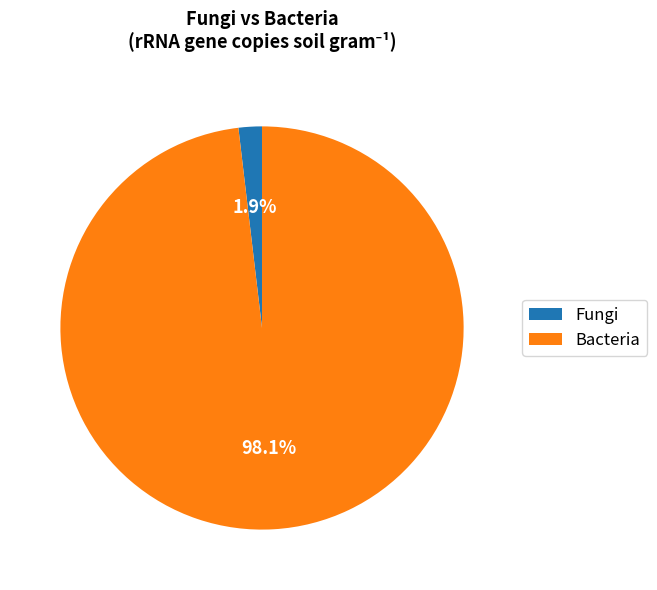

Is there a majority slice in this chart?

Yes